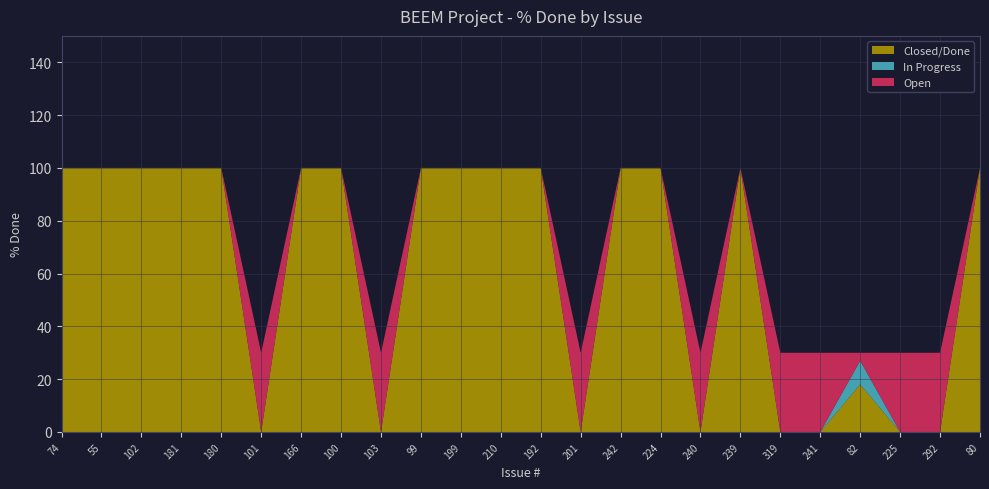

Reading left to right, list all the values displayed in this chart.

100	100	100	100	100	0	100	100	0	100	100	100	100	0	100	100	0	100	0	0	30	0	0	100